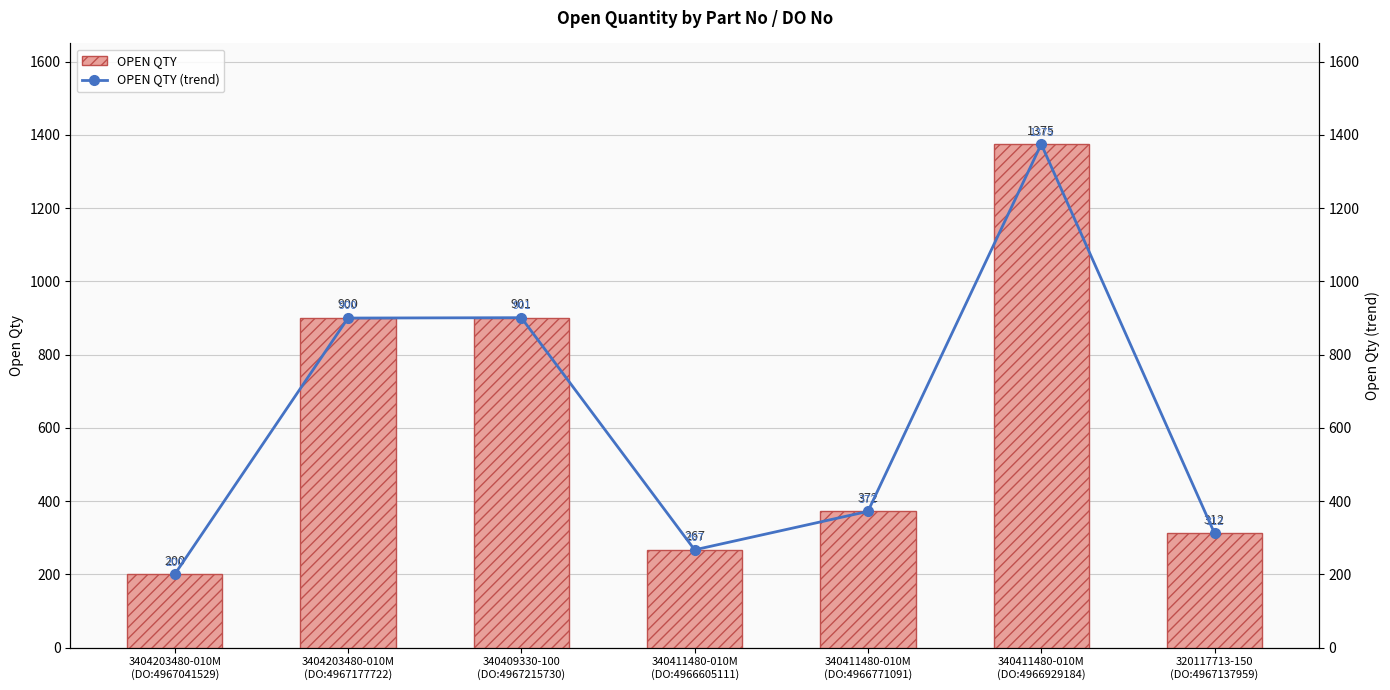

What is the difference between the maximum and minimum values in the OPEN QTY series?

1175